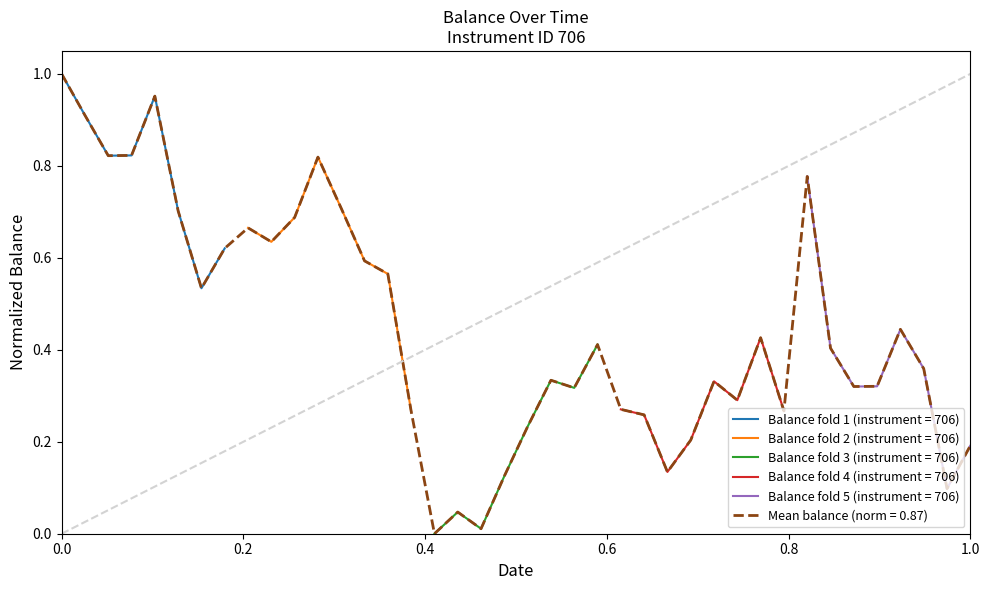

True or false: the data shows 0.2 at 2015-07-23.

False